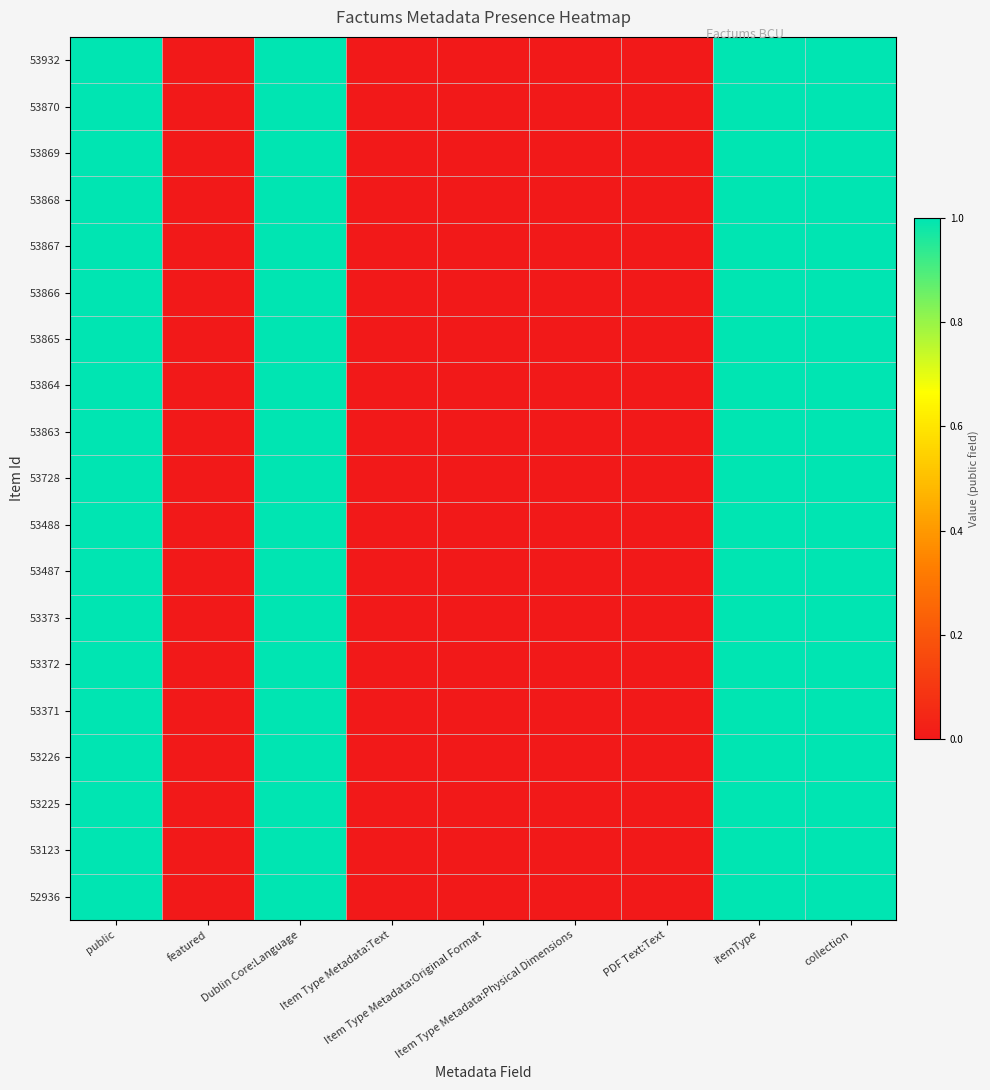

Count the number of categories in the chart.

9